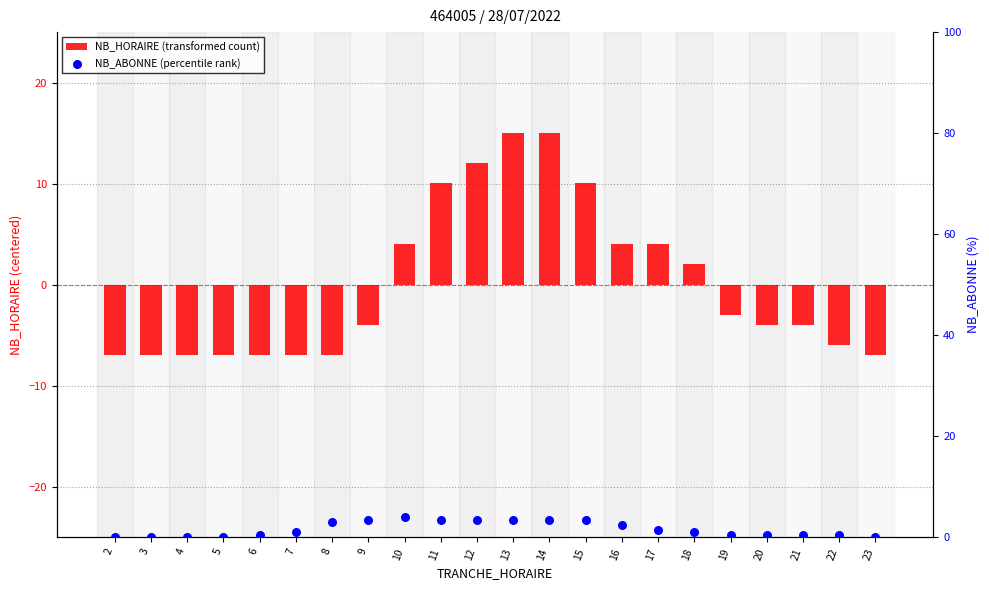

Which series has the largest Y range (max minus min)?

NB_HORAIRE (transformed count)